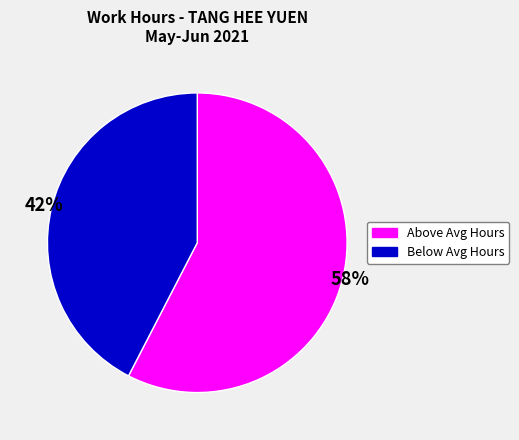

Does any single category account for the majority?

Yes